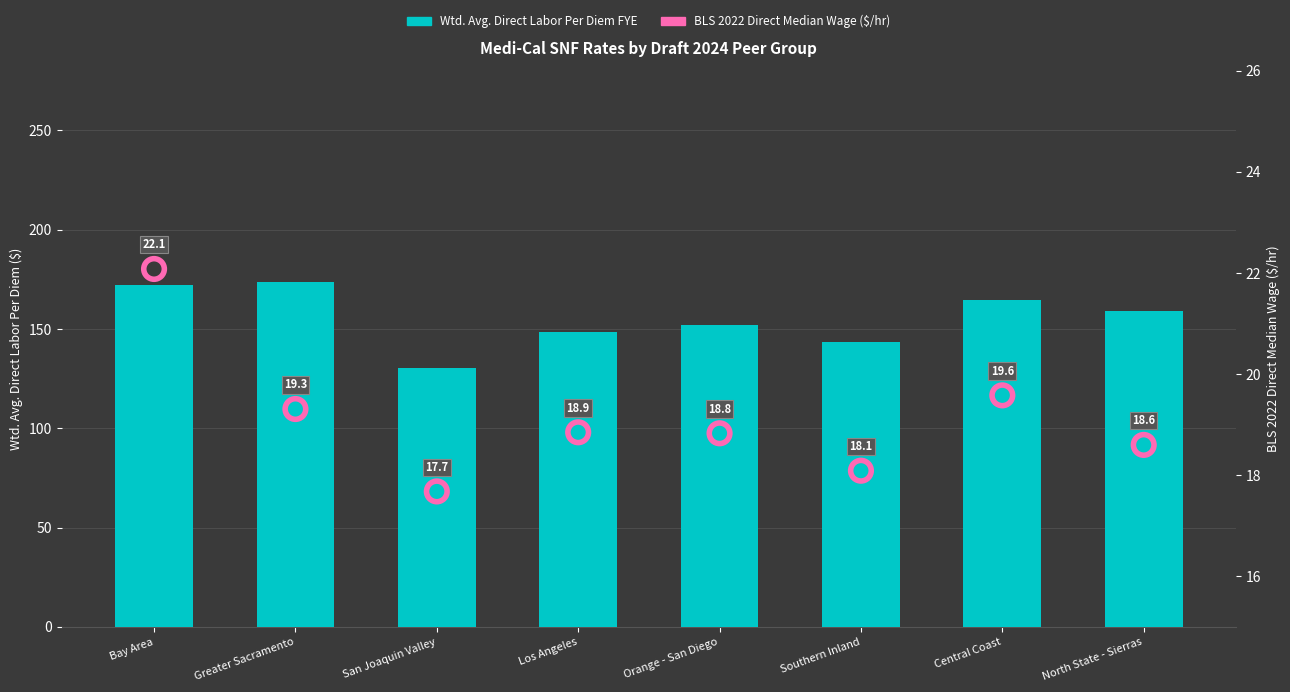

At which category is the sum across all series the highest?

Bay Area